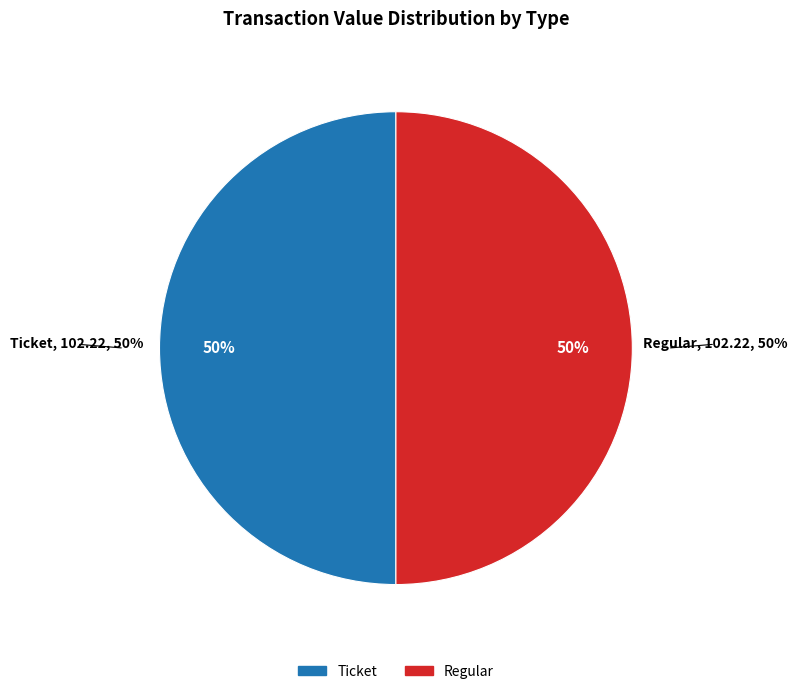

Is there any slice that represents more than half of the pie?

Yes